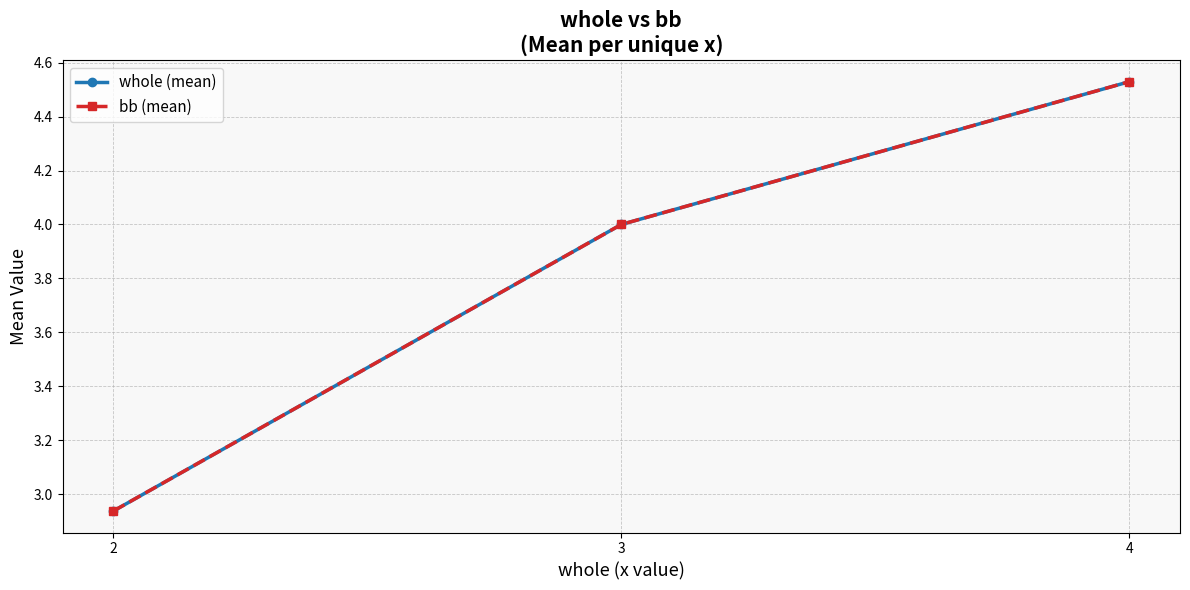

Does the chart have visible grid lines?

Yes